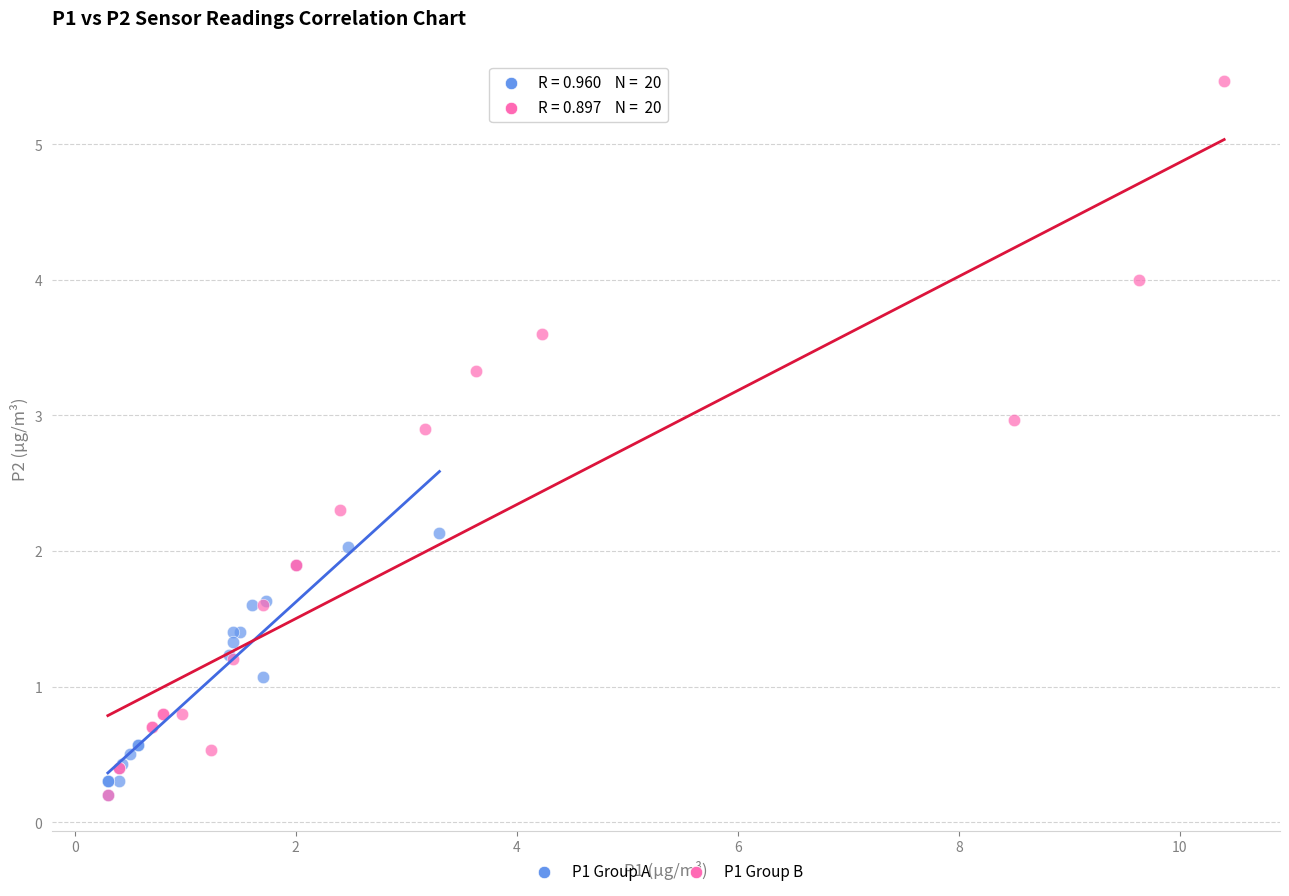

What are all the series names shown in the legend?

P1 Group A, P1 Group B